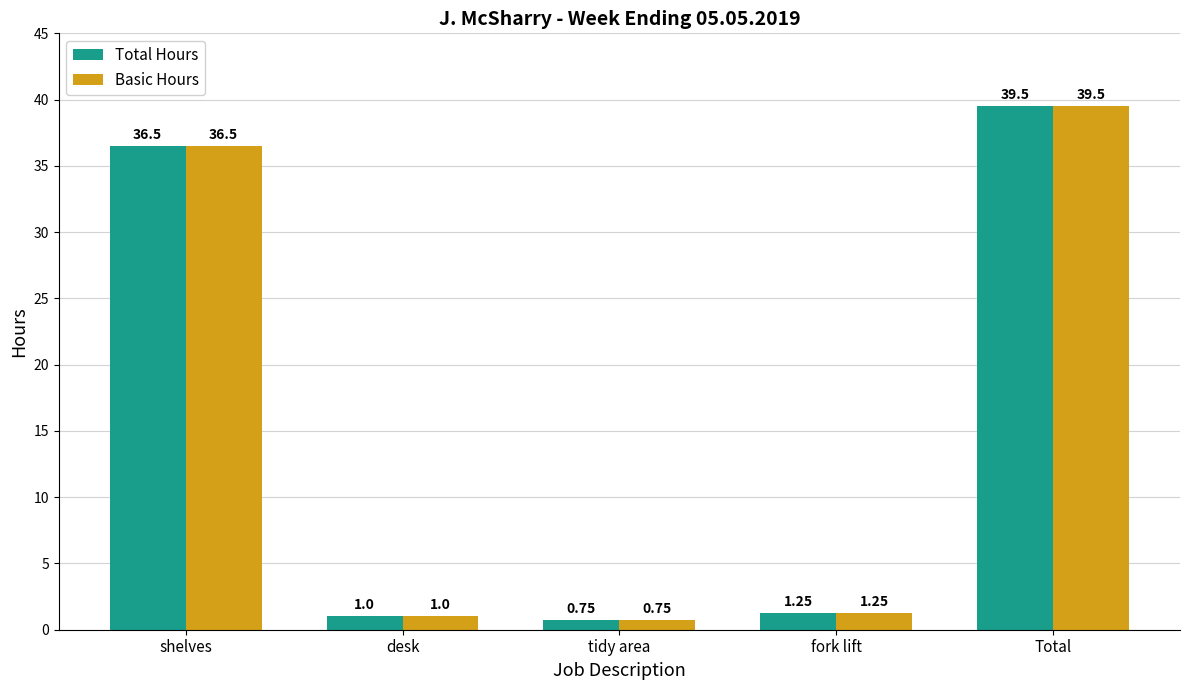

What is the label of the 1st bar from the left?

shelves